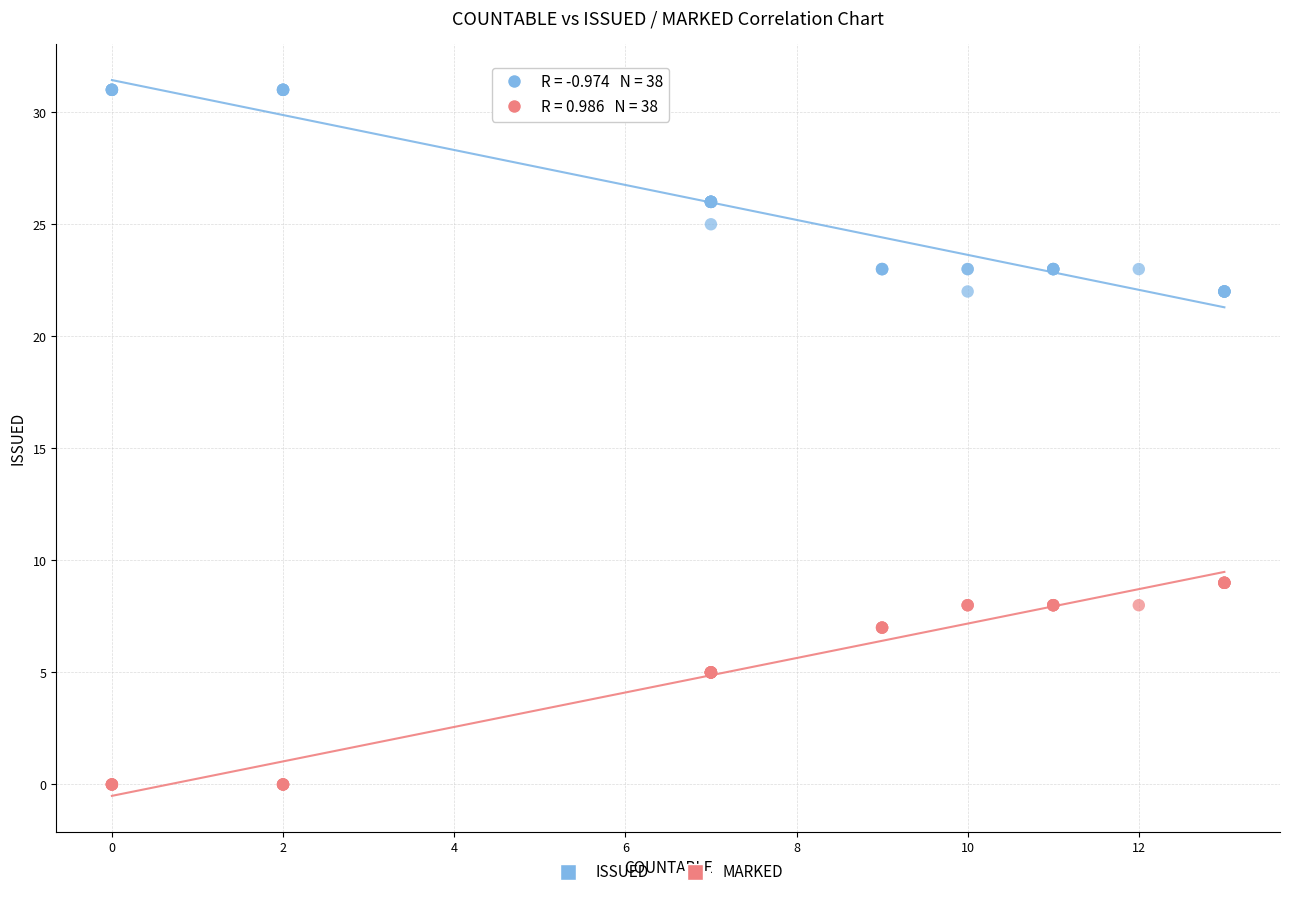

Which series reaches the minimum Y coordinate?

MARKED